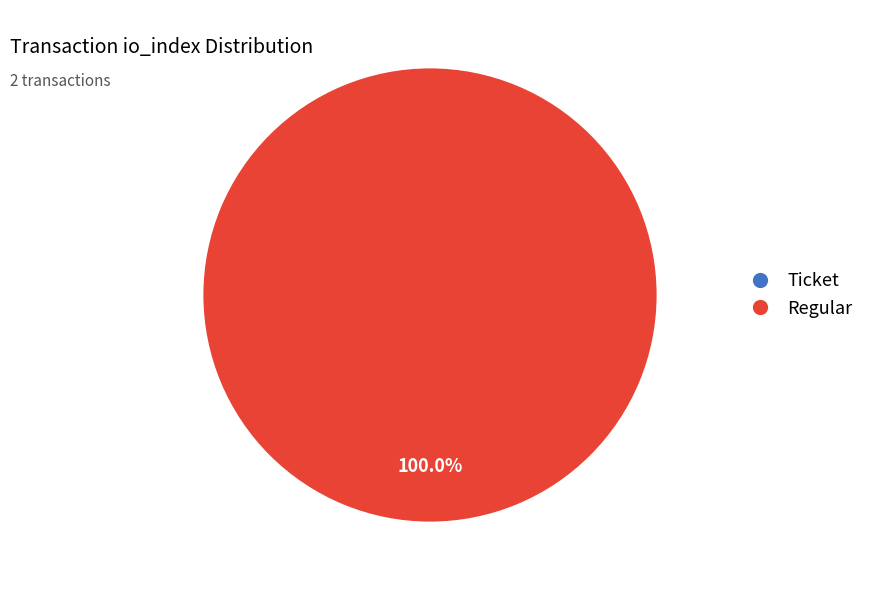

The Ticket slice represents 0% of the pie. True or false?

True